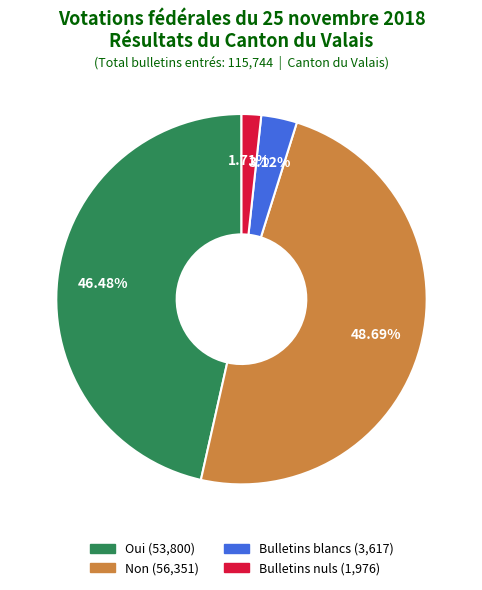

What is the total percentage of Non and Bulletins nuls?

50.4%